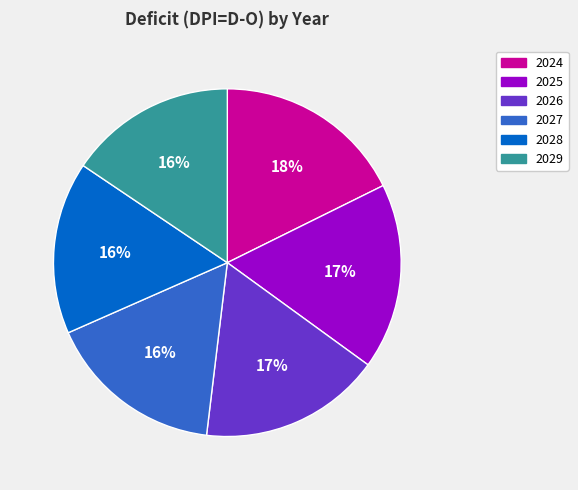

Is the sum of 2026 and 2028 greater than half?

No